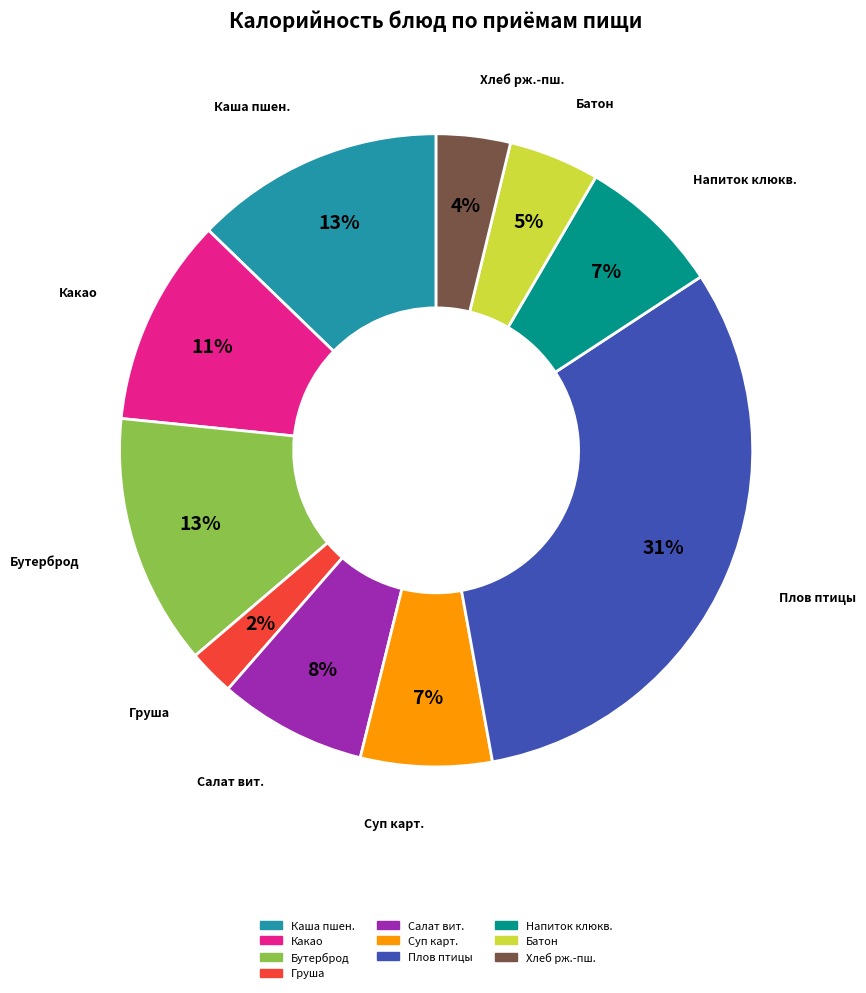

Does any single category account for the majority?

No